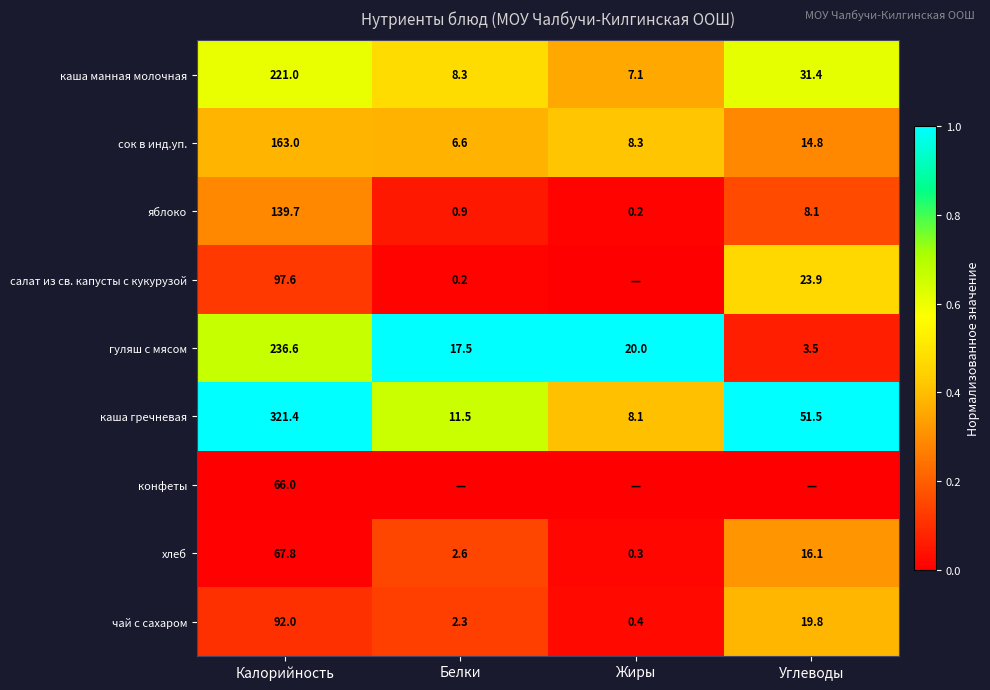

At how many categories does at least one series exceed 0?

4